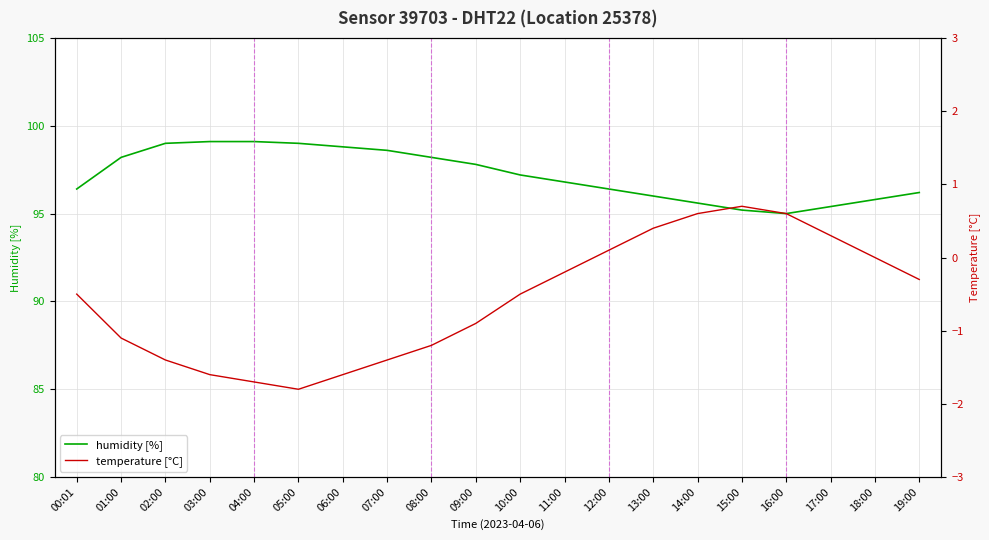

List the series in order of their peak value, lowest first.

temperature [°C], humidity [%]